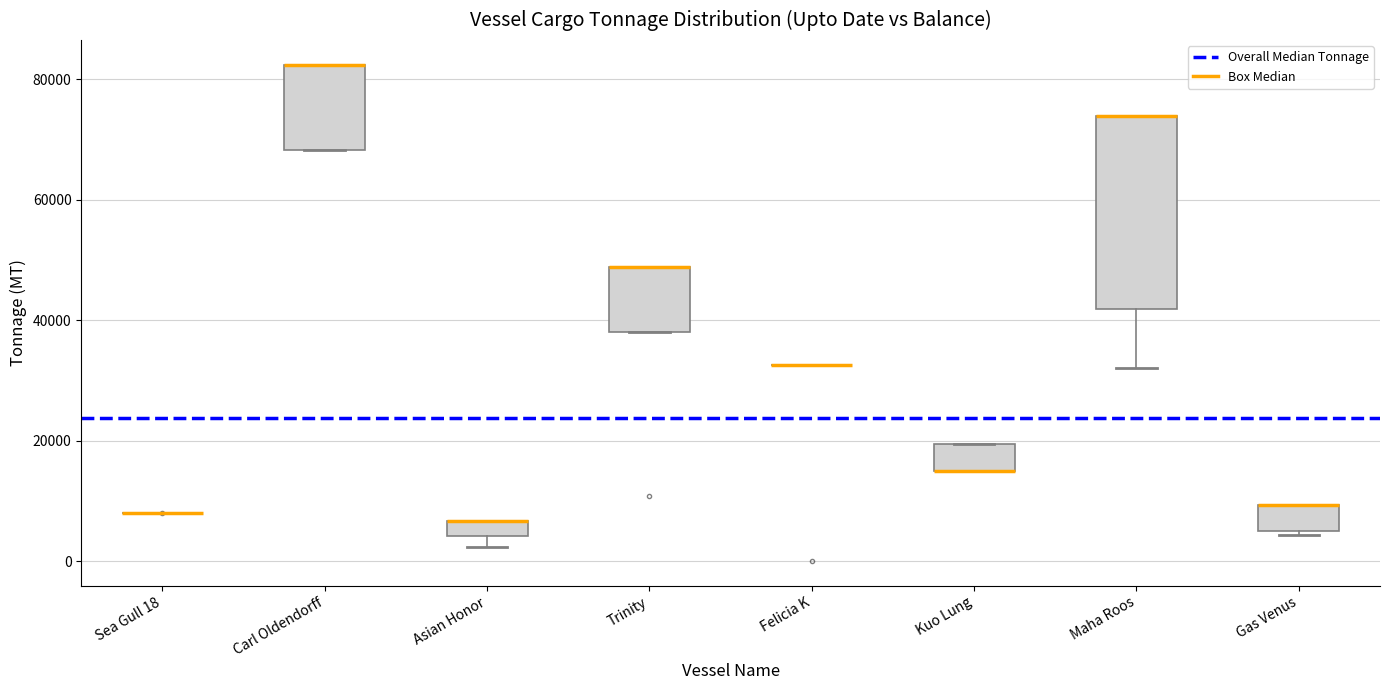

Where is the upper edge of the box for Asian Honor on the y-axis? The values are not printed on the chart, so give them approximately, as read against the axis.

6000